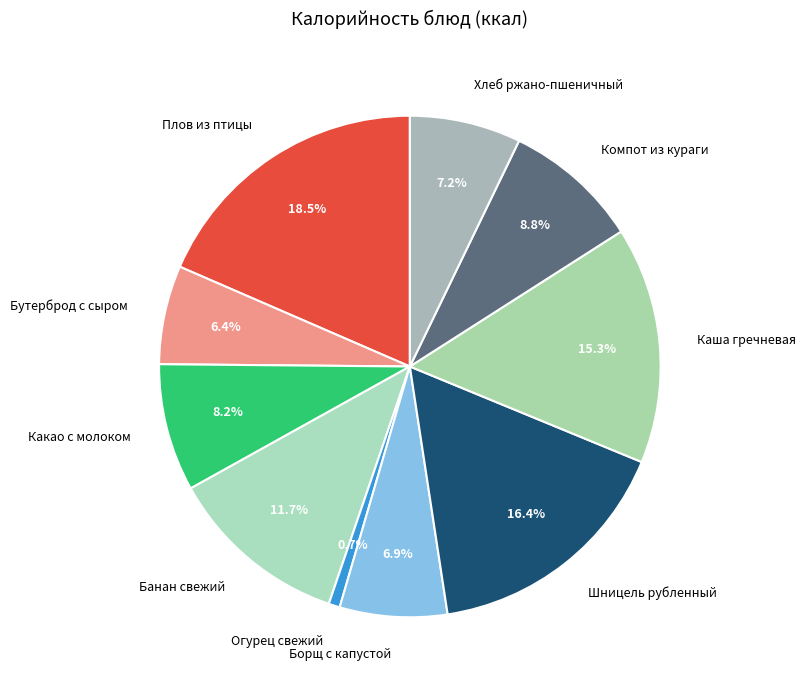

To the nearest percent, what is the average slice percentage?

10%